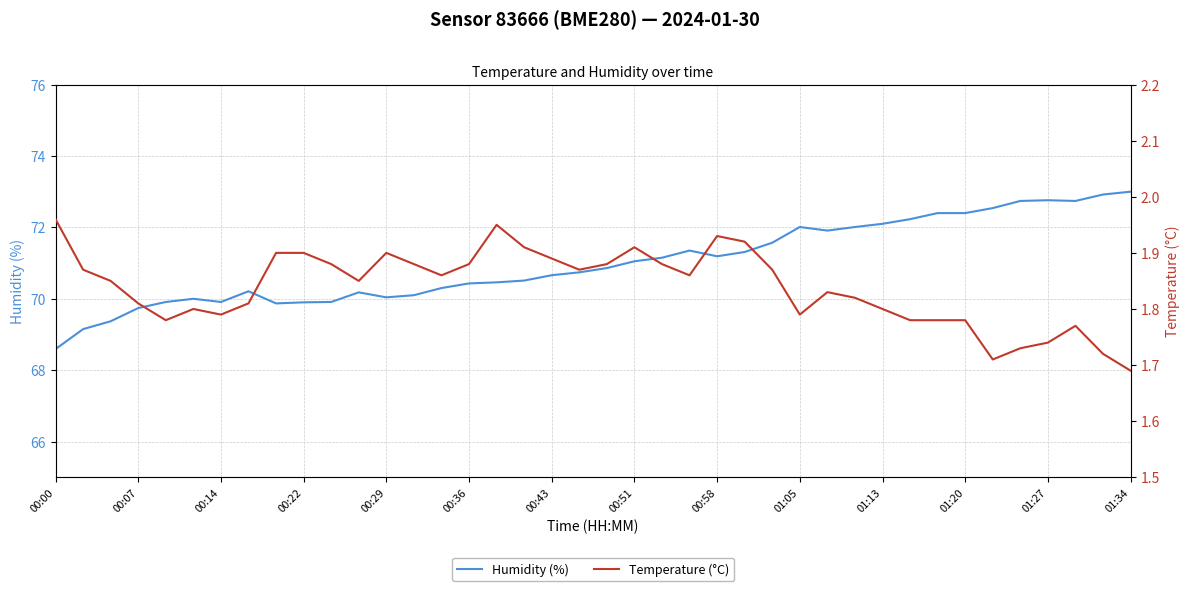

What is the highest value of the Humidity (%) series?

73.0